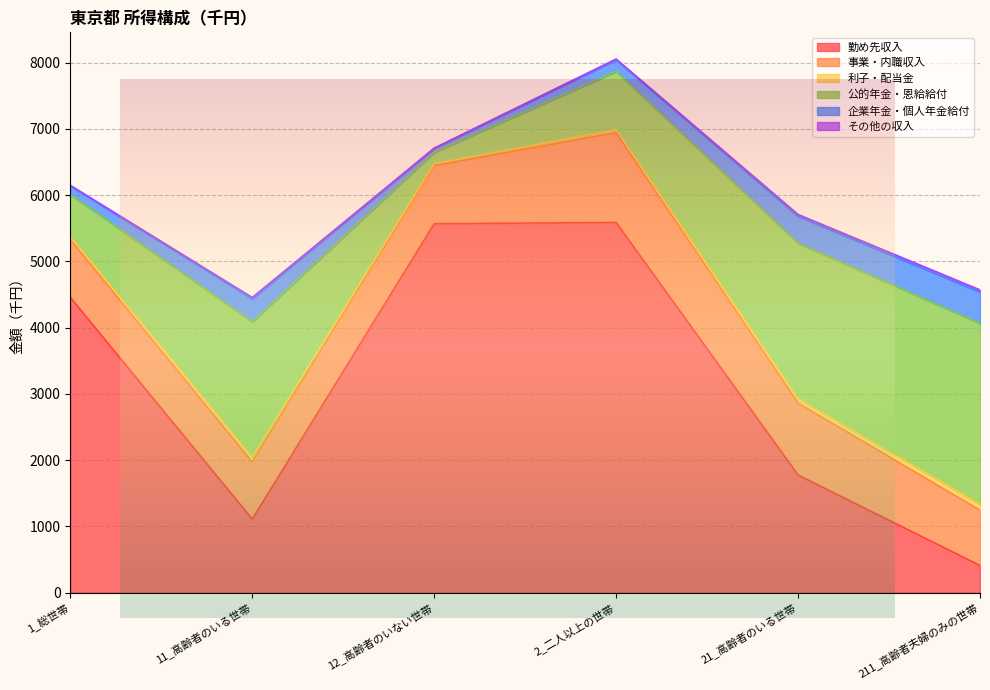

Read the 公的年金・恩給給付 value at 21_高齢者のいる世帯, to the nearest 100.

2400